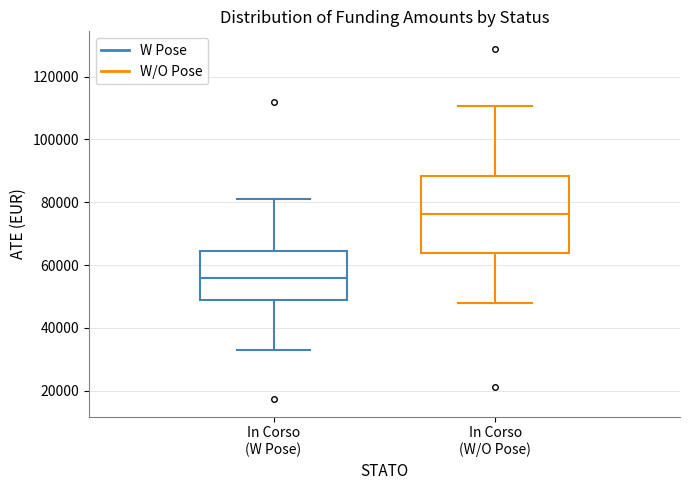

Which box has the highest median line?

In Corso (W/O Pose)